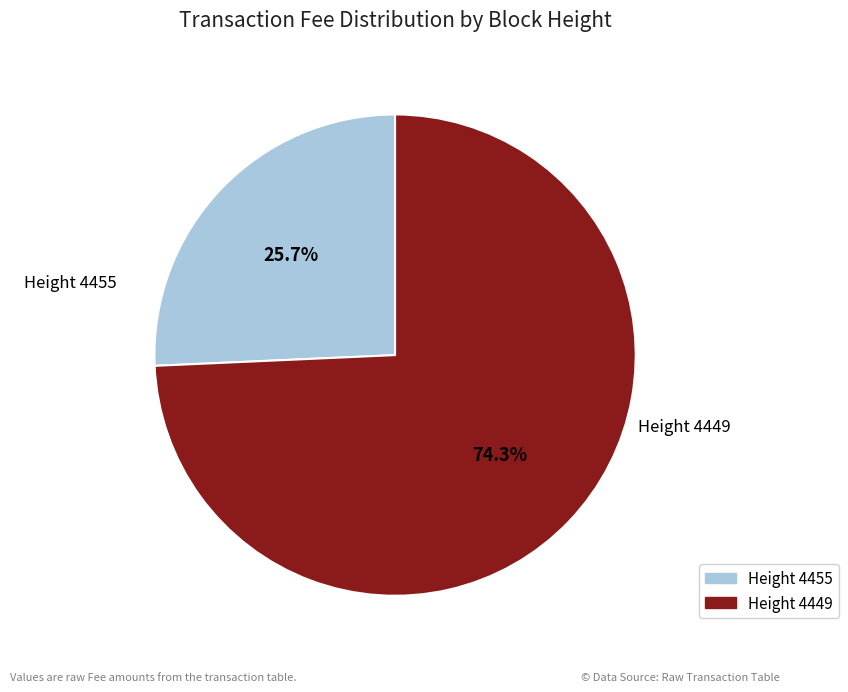

Is there a majority slice in this chart?

Yes